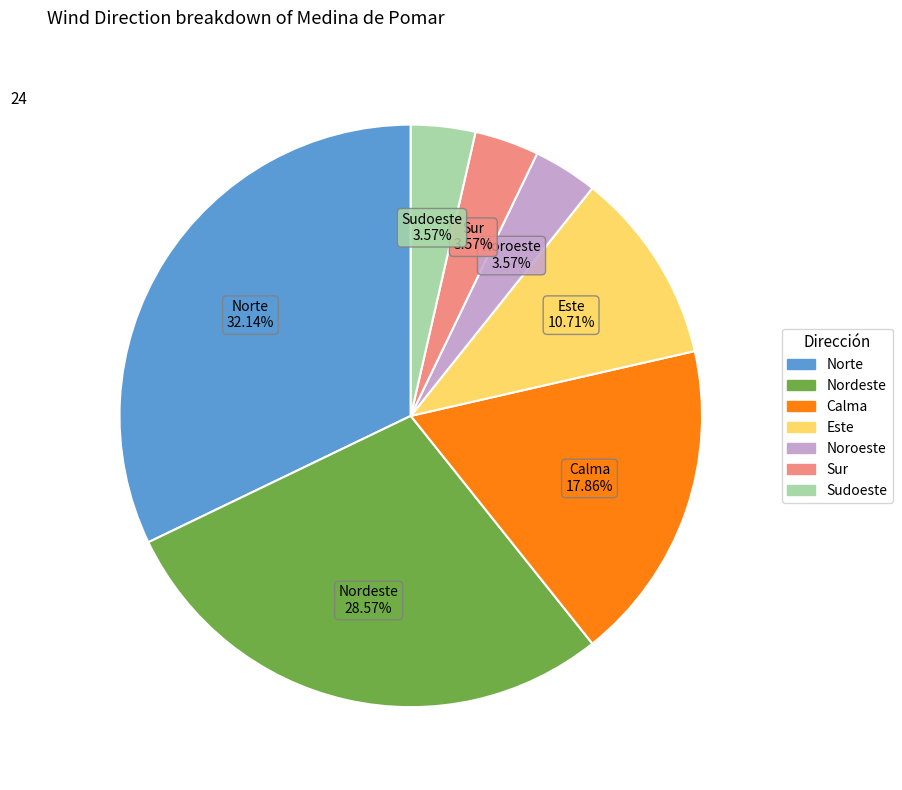

What is the total percentage of Norte and Sur?

35.7%